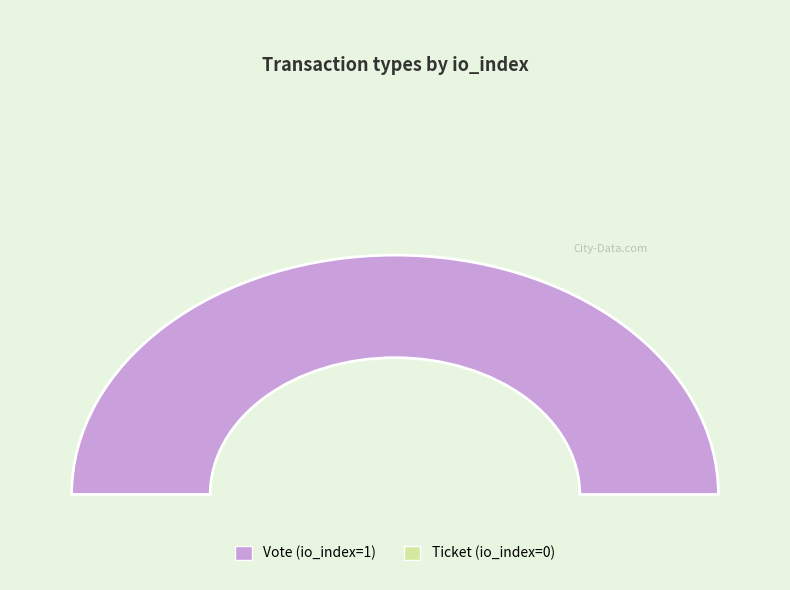

To the nearest percent, what is the combined percentage of Ticket and Vote?

100%